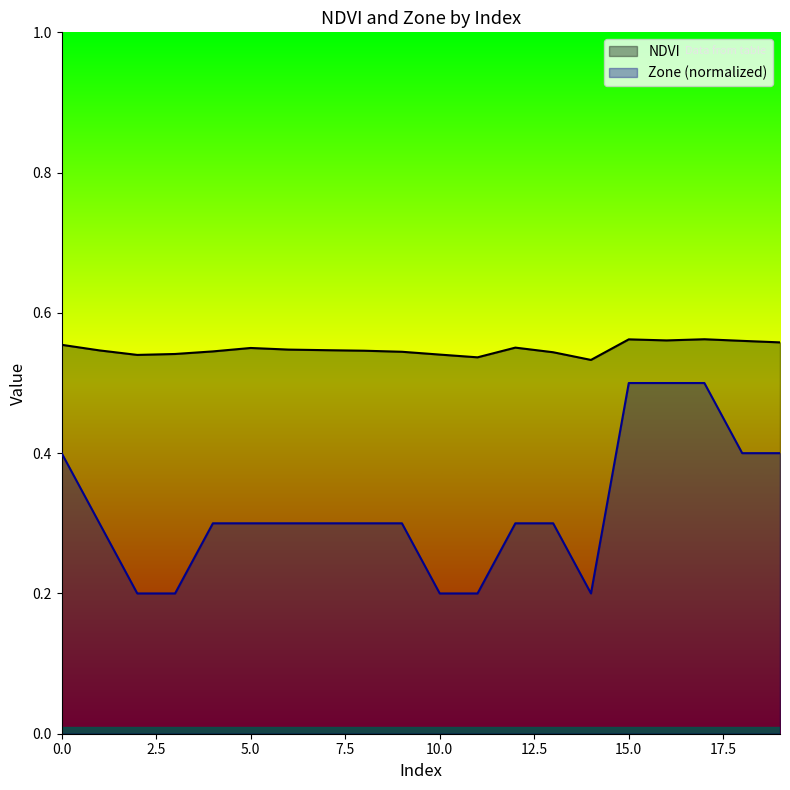

Reading left to right, extract all data points from this chart.

NDVI: 0=0.6	1=0.5	2=0.5	3=0.5	4=0.5	5=0.5	6=0.5	7=0.5	8=0.5	9=0.5	10=0.5	11=0.5	12=0.6	13=0.5	14=0.5	15=0.6	16=0.6	17=0.6	18=0.6	19=0.6
Zone: 0=0.4	1=0.3	2=0.2	3=0.2	4=0.3	5=0.3	6=0.3	7=0.3	8=0.3	9=0.3	10=0.2	11=0.2	12=0.3	13=0.3	14=0.2	15=0.5	16=0.5	17=0.5	18=0.4	19=0.4